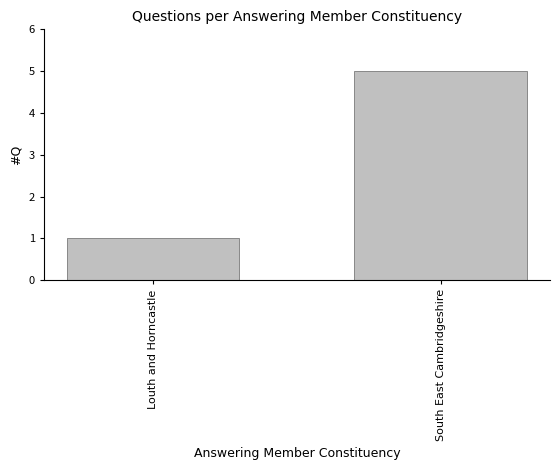

What is the label of the 1st bar from the left?

Louth and Horncastle